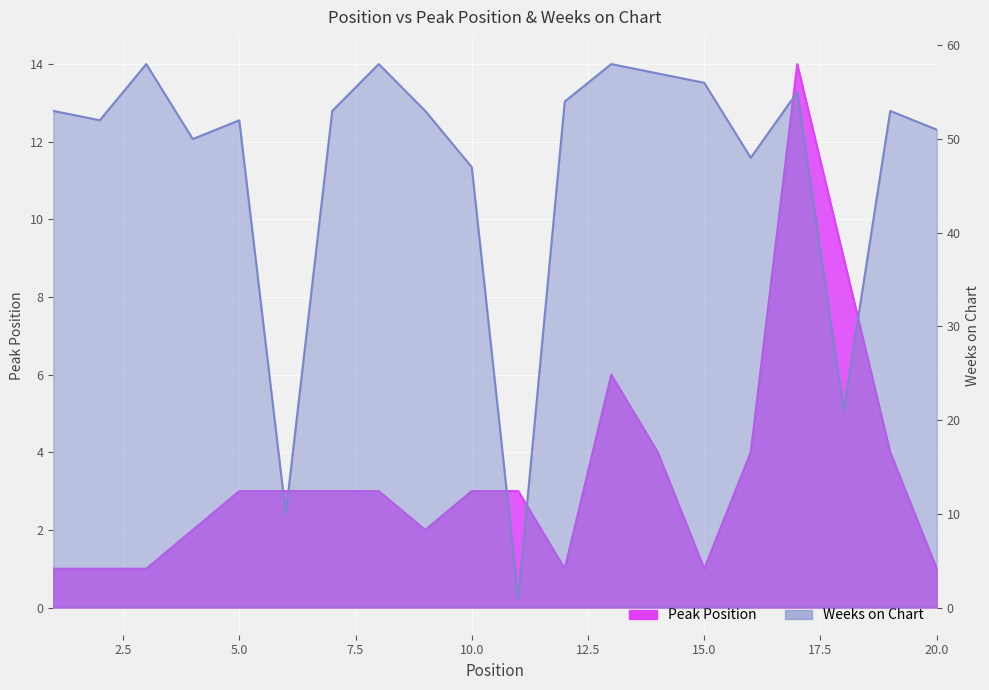

Is the value of Peak Position at 4 greater than the value of Weeks on Chart at 11?

Yes